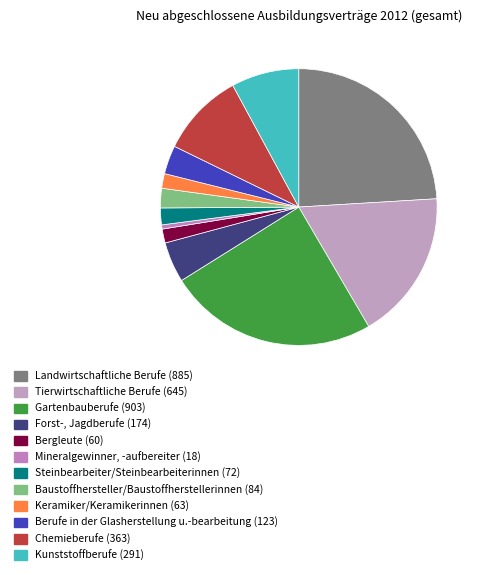

What is the change in value from Forst-, Jagdberufe to Baustoffhersteller/Baustoffherstellerinnen?

-90